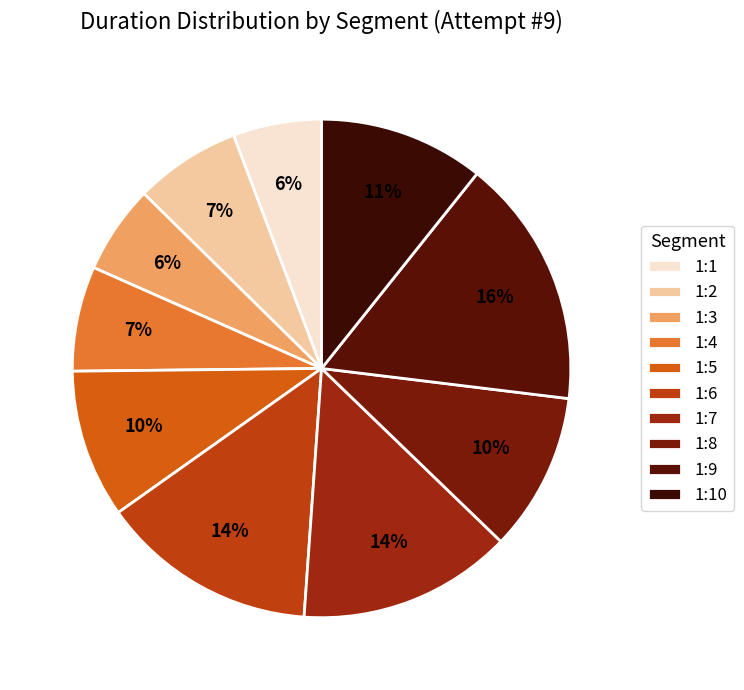

Count the number of slices in the pie.

10